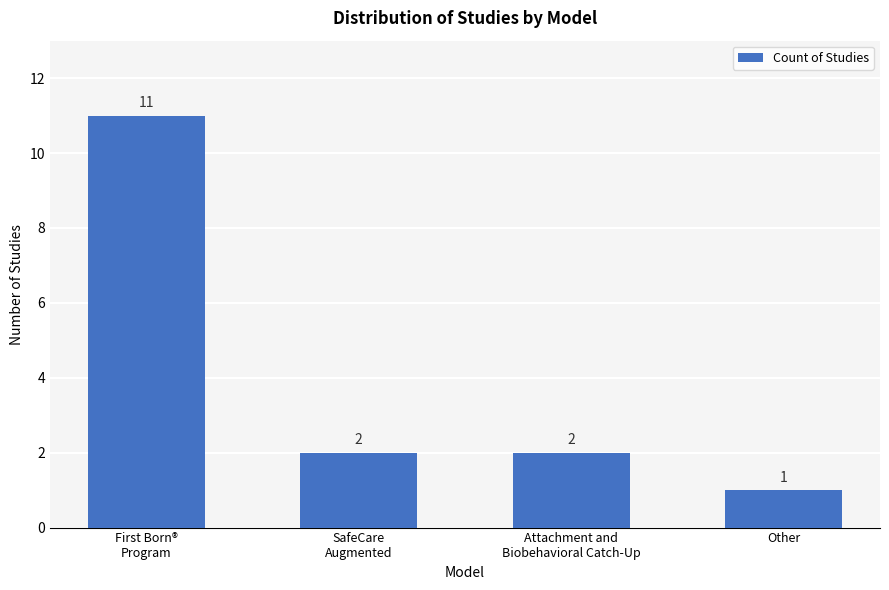

Reading right to left, extract all data points from this chart.

1	2	2	11